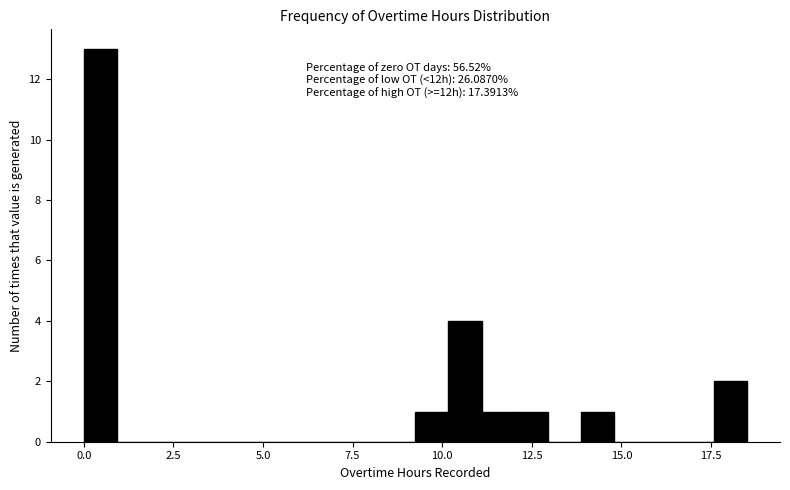

Read against the x-axis, roughly where is the centre of the tallest bar?

0.5